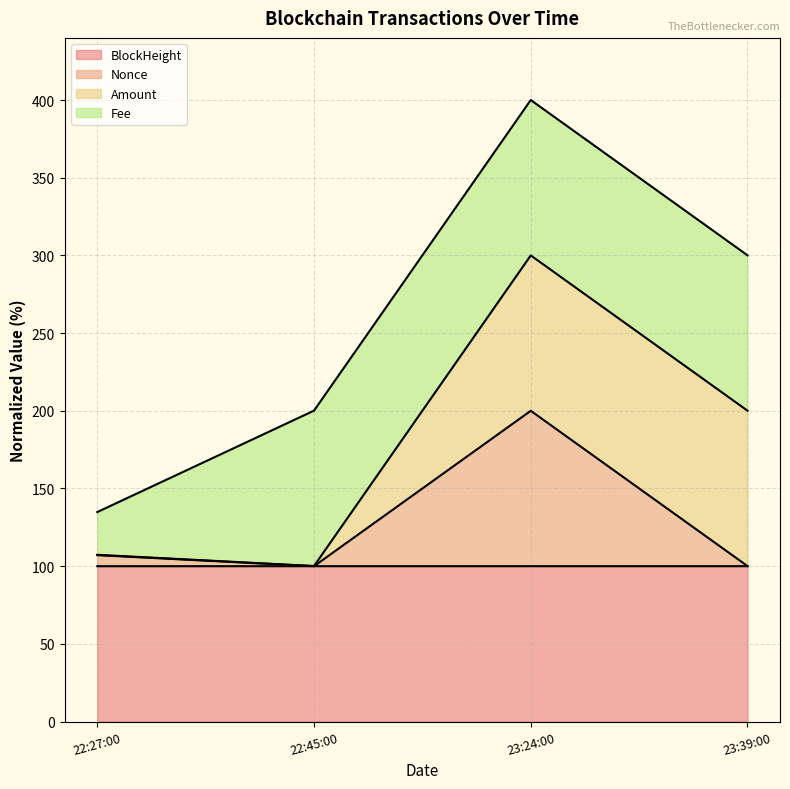

What is the highest value of the BlockHeight series?

100.0